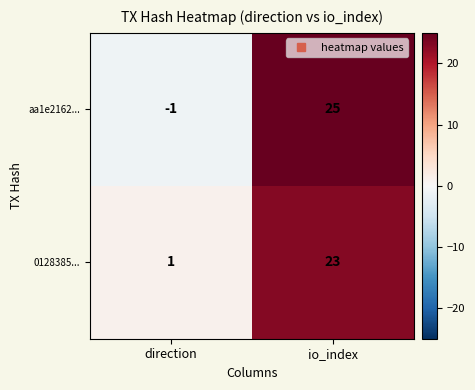

At how many categories does at least one series exceed 24?

1